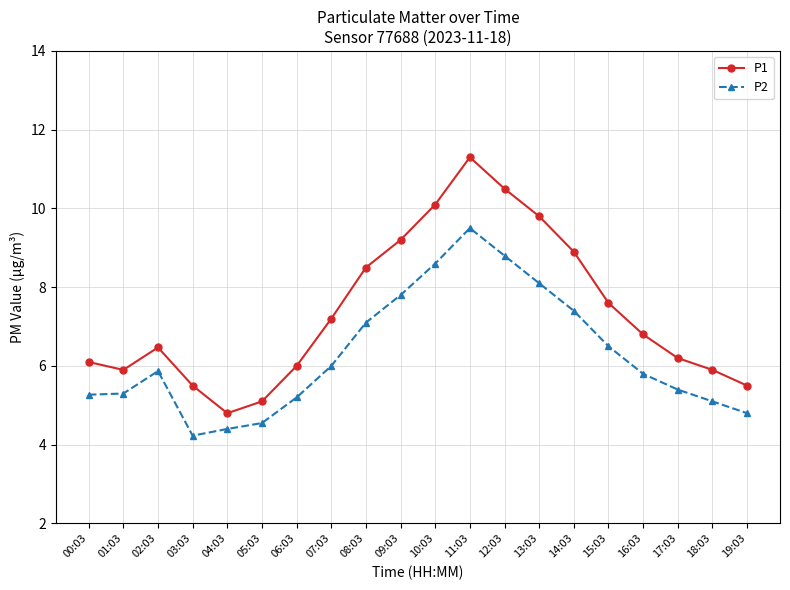

The value of P1 at 18:03 is 5.9. True or false?

True